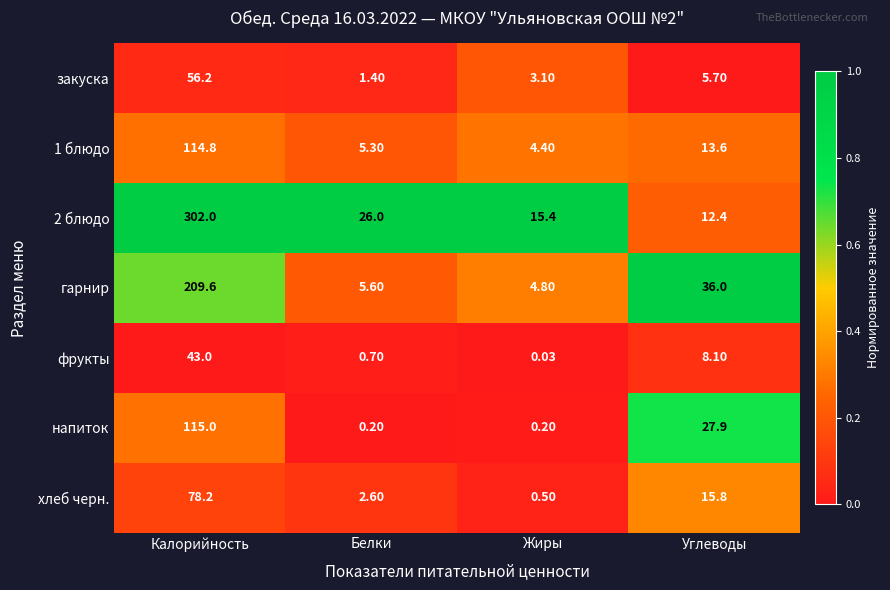

Where does the напиток series first go above 27?

Калорийность